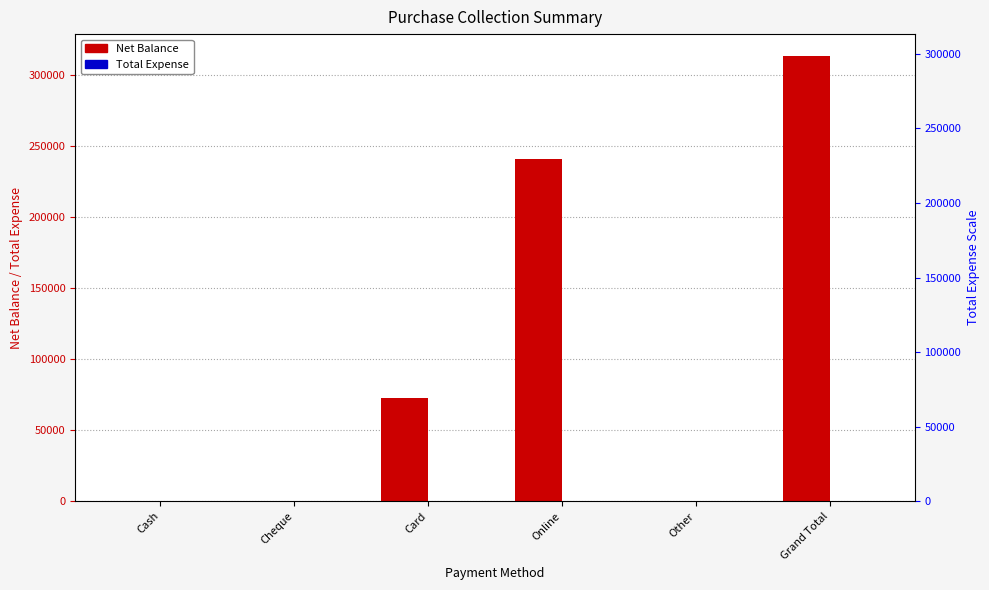

How many categories are shown in the chart?

6